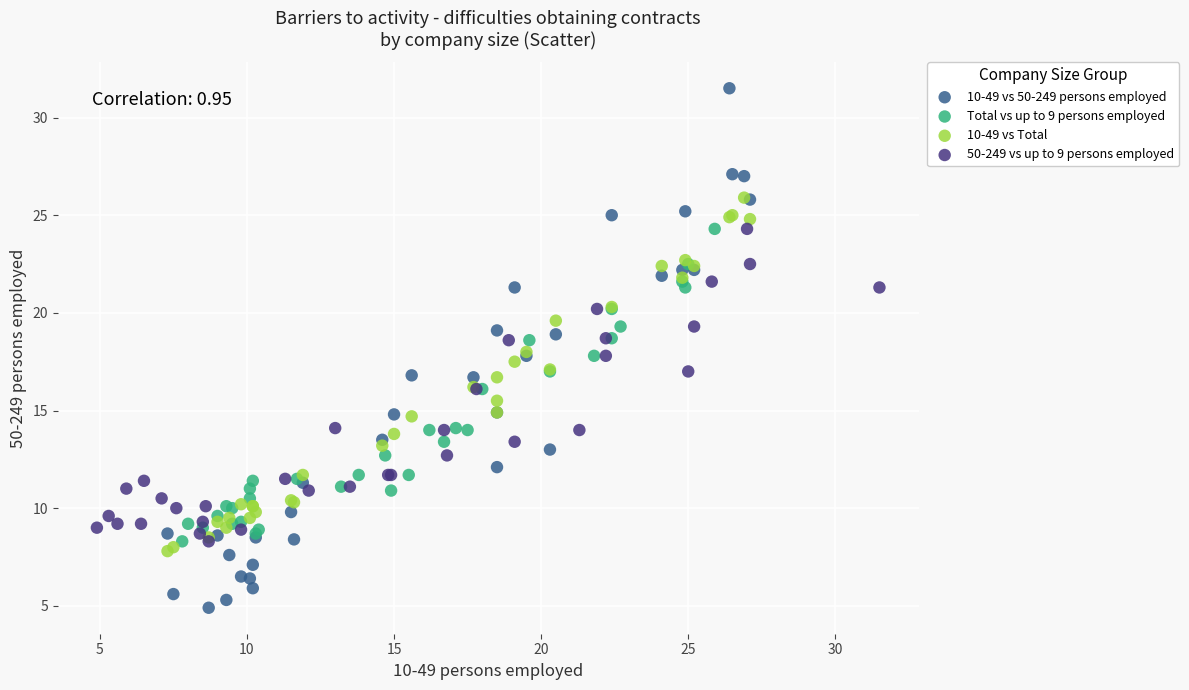

Which series has the widest spread of Y values?

10-49 vs 50-249 persons employed